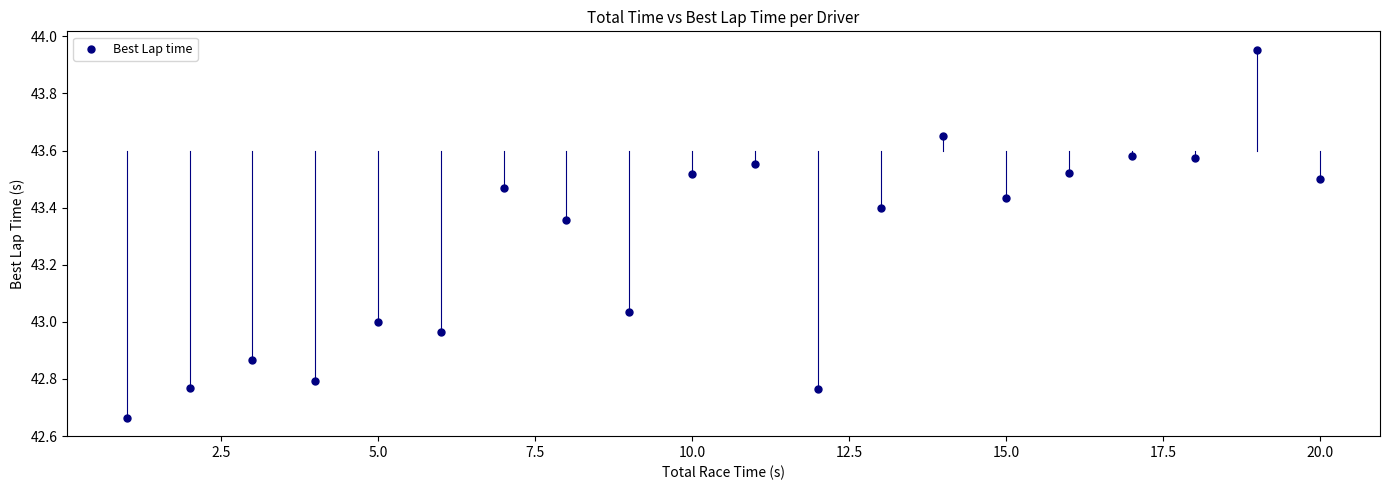

What is the range of X values (max minus min)?

19.0